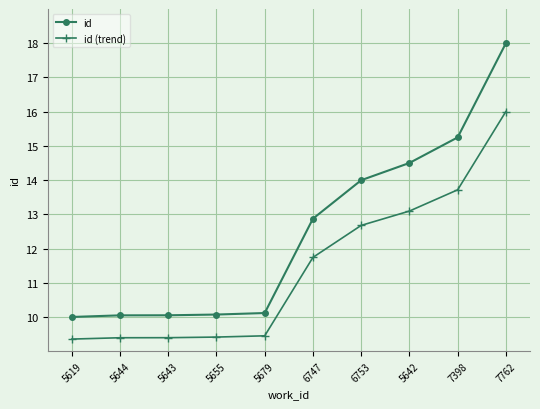

How many values in the id (trend) series are below 11?

5